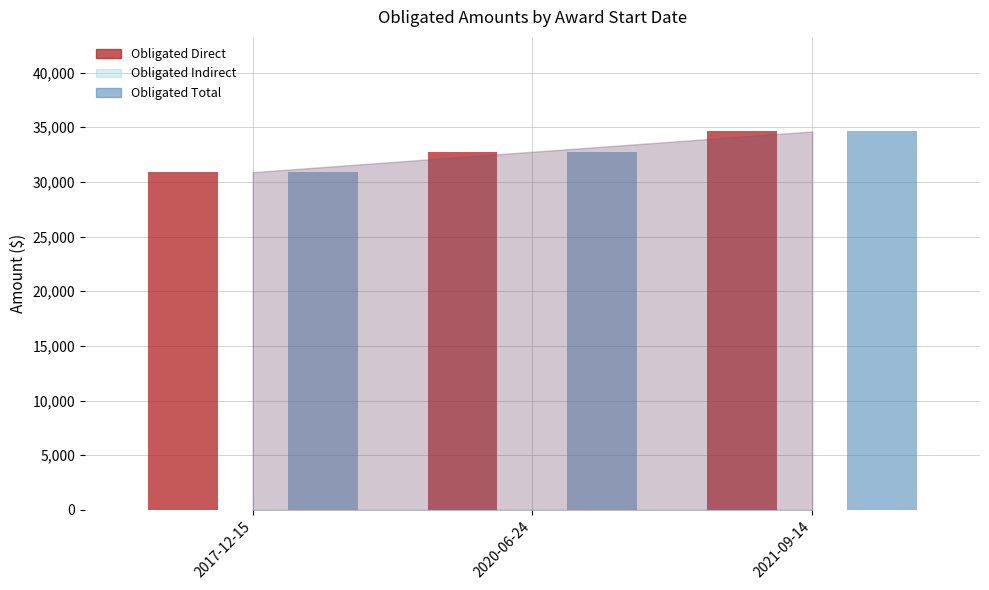

Where is Obligated Total nearest to the value 32754?

2020-06-24